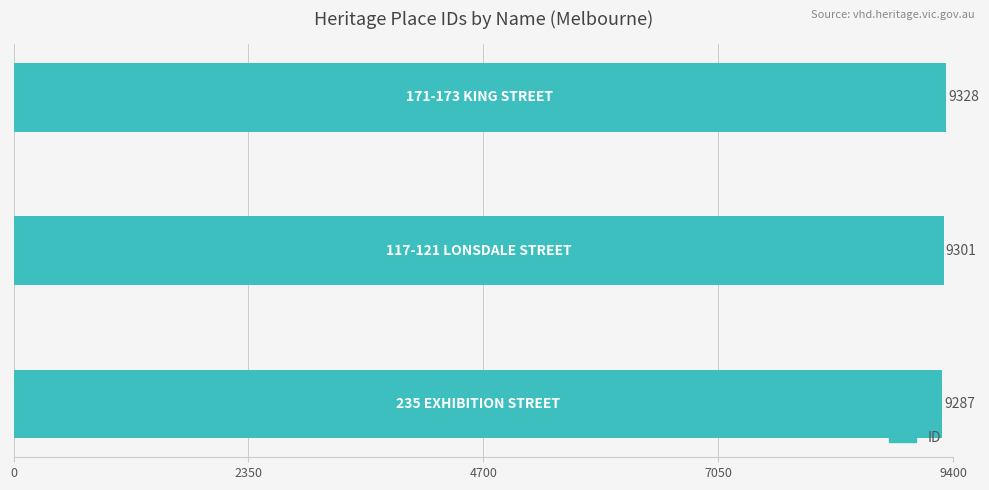

Reading bottom to top, extract all data points from this chart.

9287	9301	9328